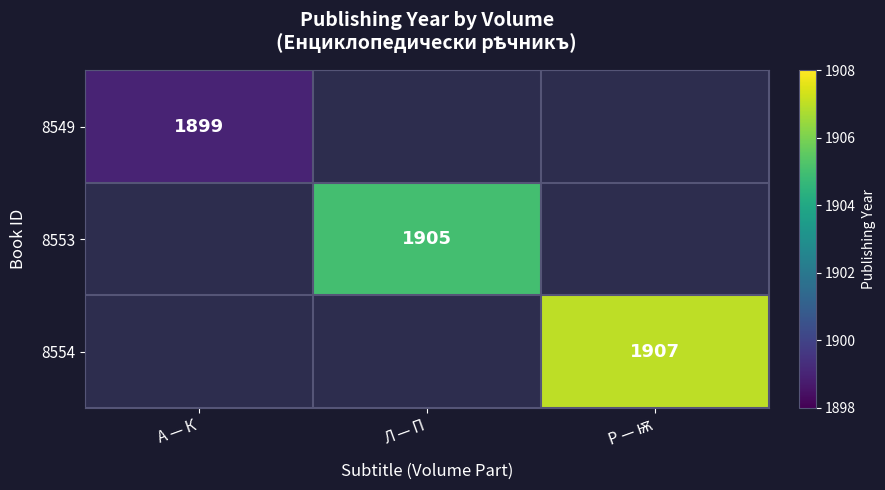

The 8549 series shows 878 at А — К. True or false?

False